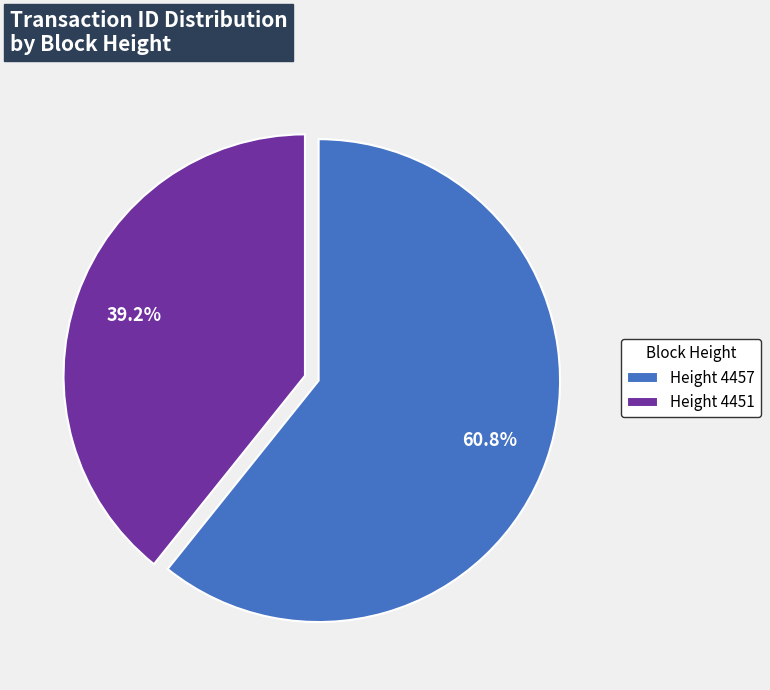

Do Height 4457 and Height 4451 together represent more than half of the pie?

Yes